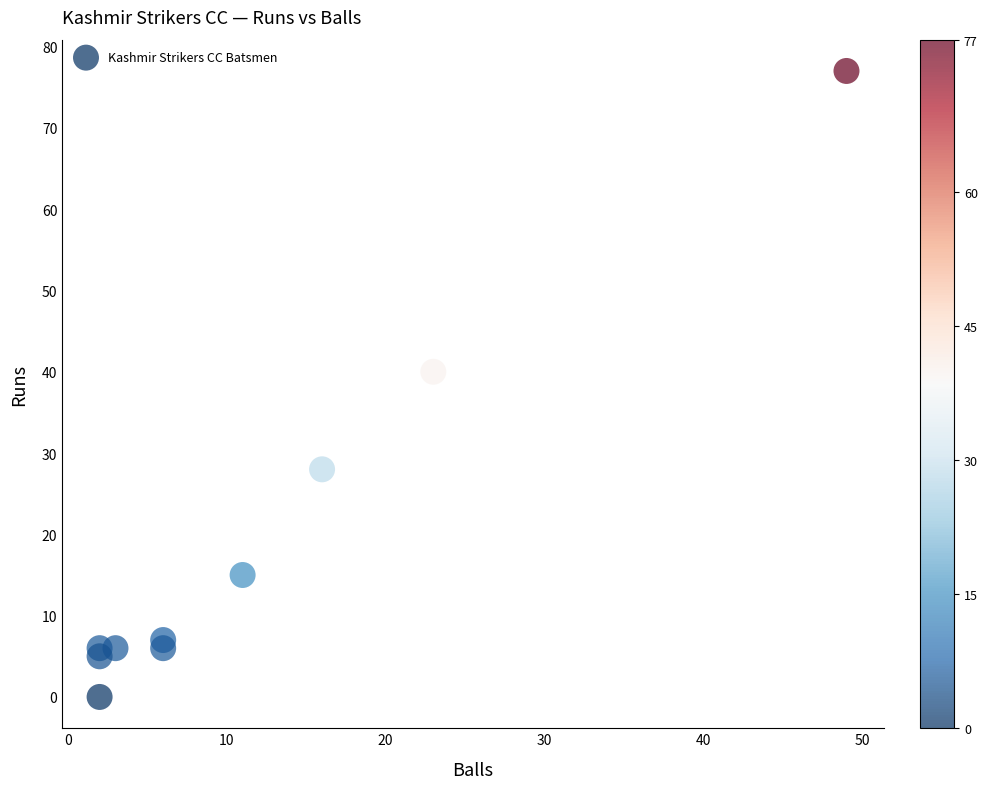

What Y value in the scatter plot is closest to 38?

40